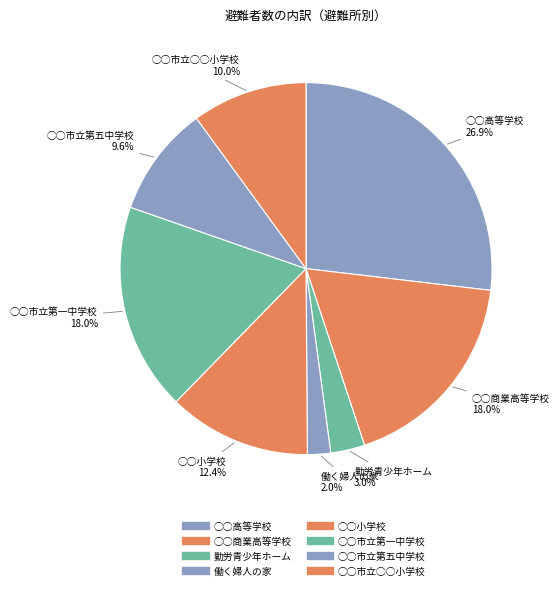

Which category has the biggest portion of the pie?

◯◯高等学校